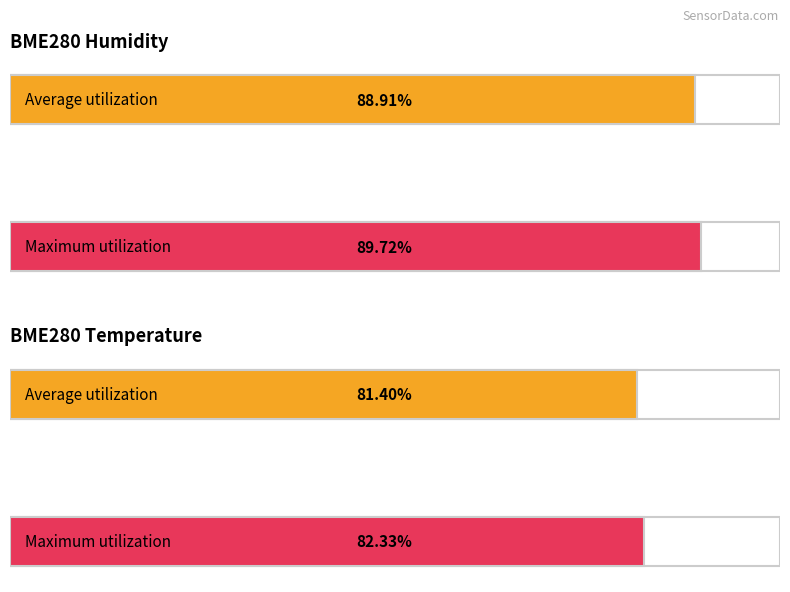

What is the greatest value displayed?

89.7